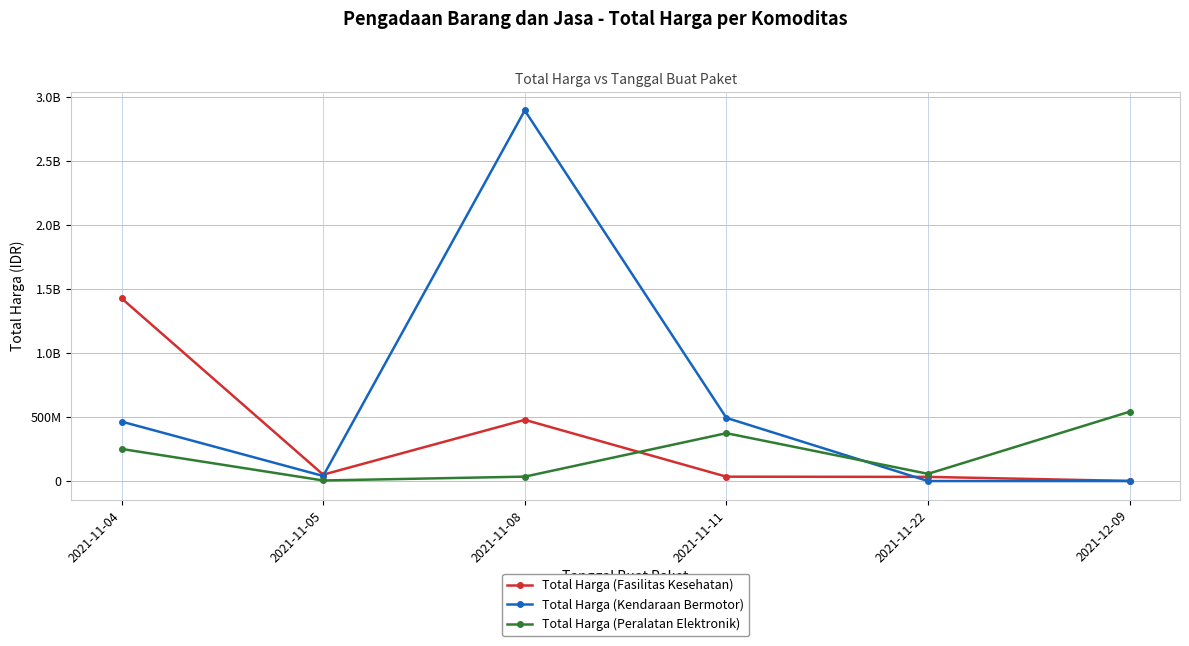

Does the chart have visible grid lines?

Yes